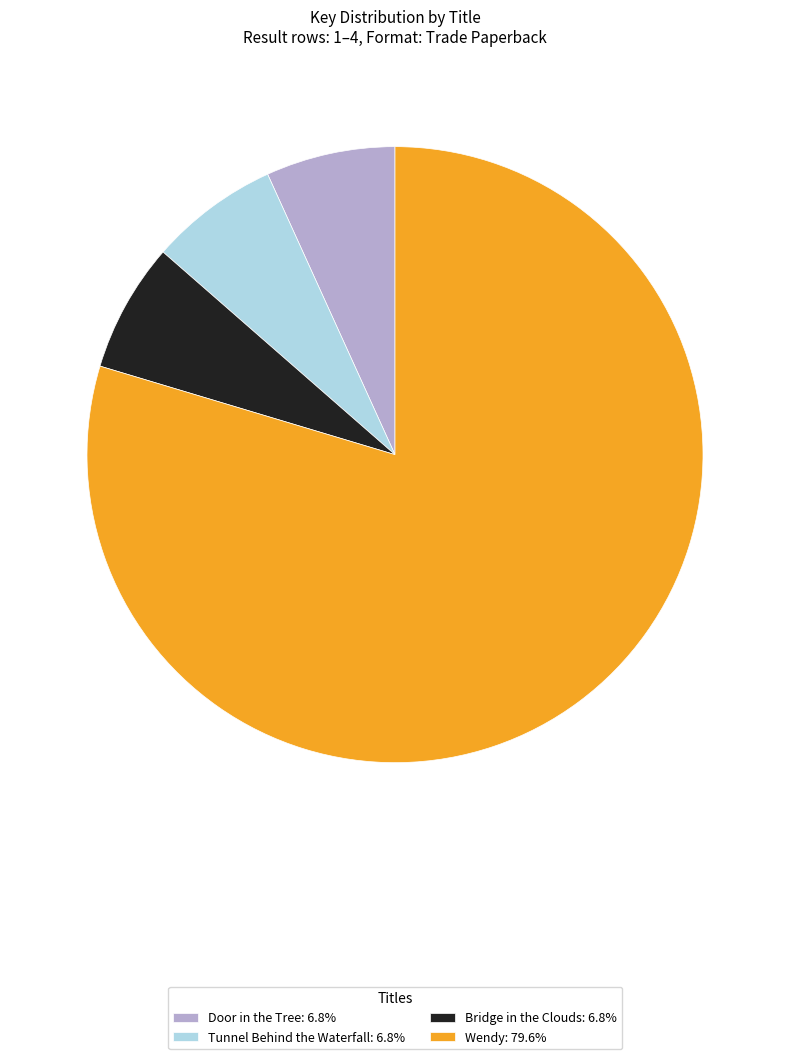

What is the ratio of the value at Door in the Tree: 6.8% to the value at Tunnel Behind the Waterfall: 6.8%?

1.0